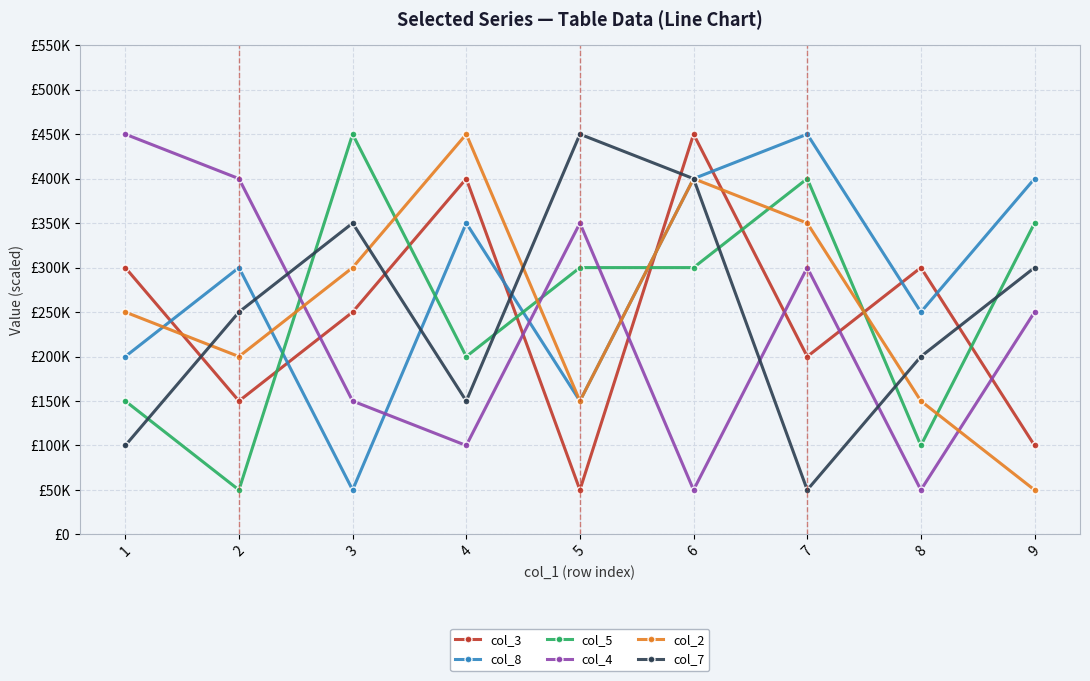

What are all the series names shown in the legend?

col_3, col_8, col_5, col_4, col_2, col_7